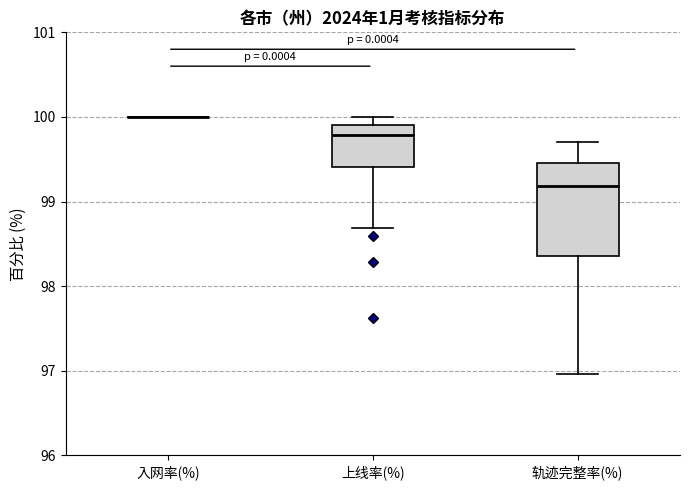

Which box is the tallest, from its lower edge to its upper edge?

轨迹完整率(%)